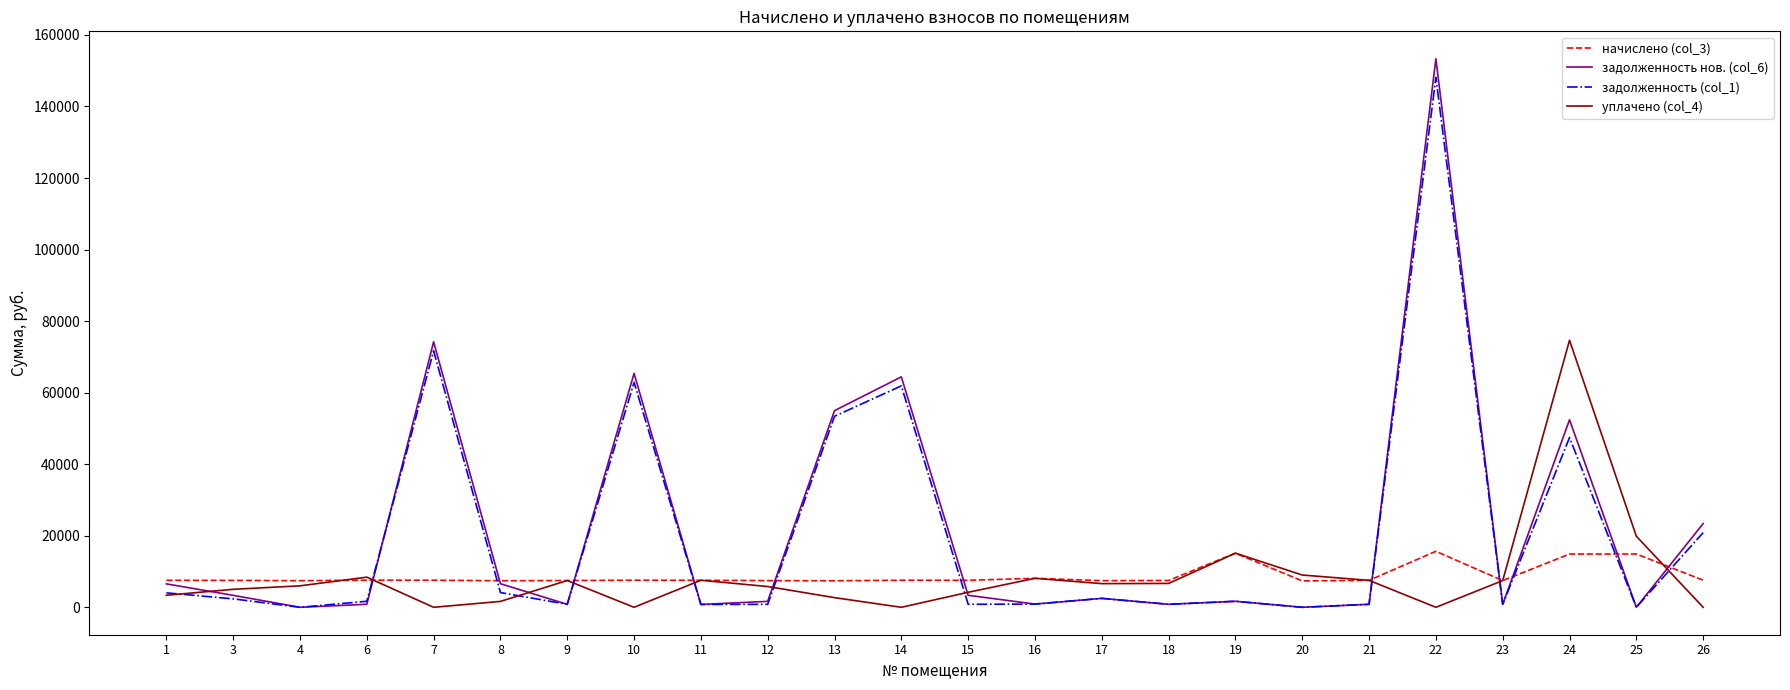

Between 13 and 20, which series saw the biggest shift?

задолженность нов. (col_6)